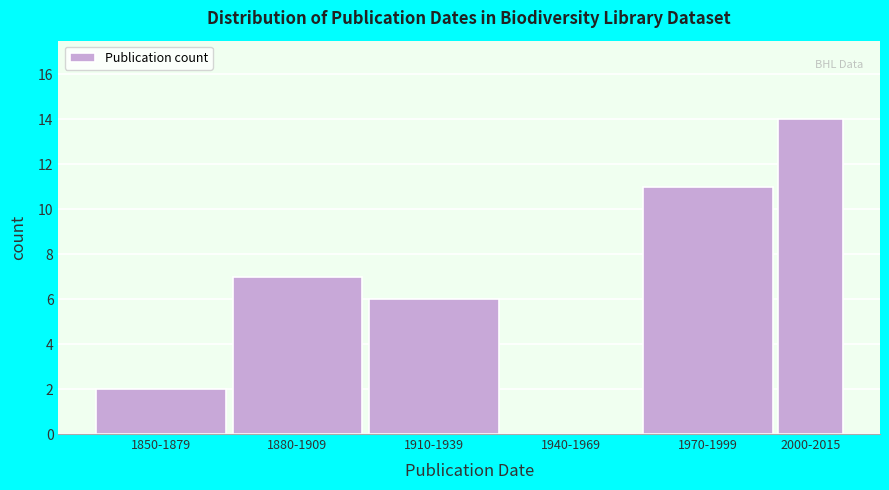

Reading left to right, transcribe all the data shown in this chart.

1850-1879=2	1880-1909=7	1910-1939=6	1940-1969=0	1970-1999=11	2000-2015=14